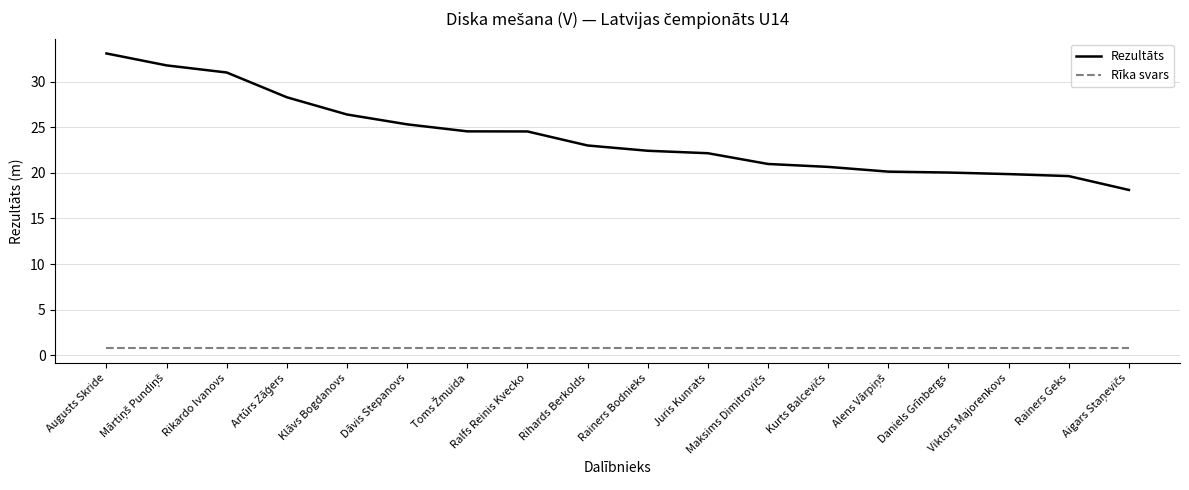

What are all the series names shown in the legend?

Rezultāts, Rīka svars